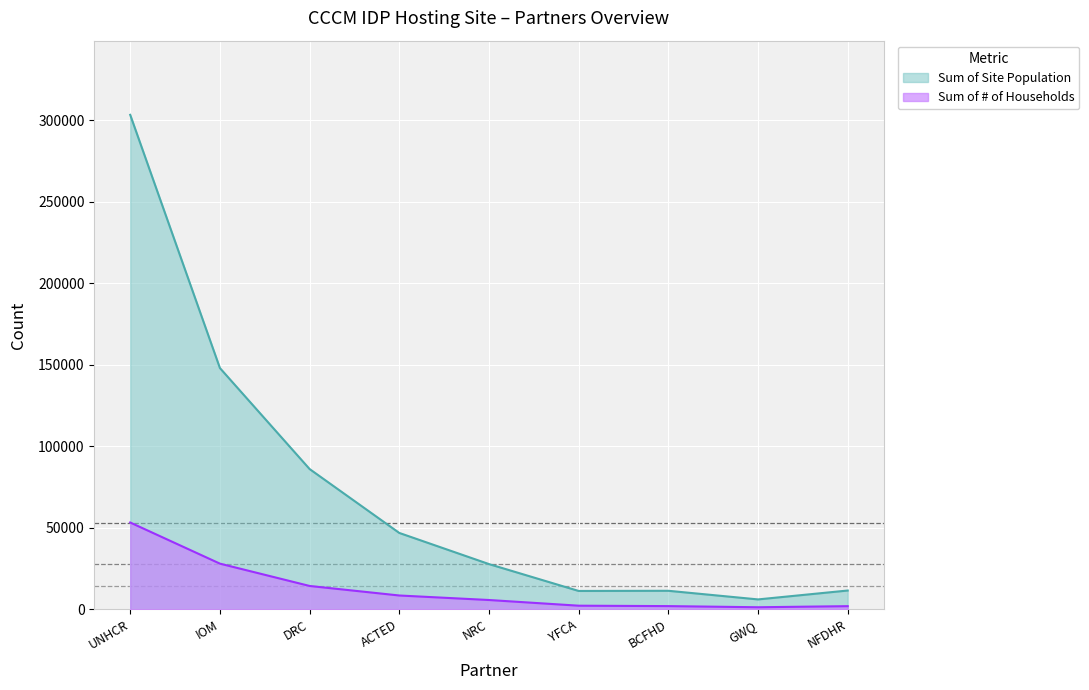

What is the average value of the Sum of Site Population series?

72500